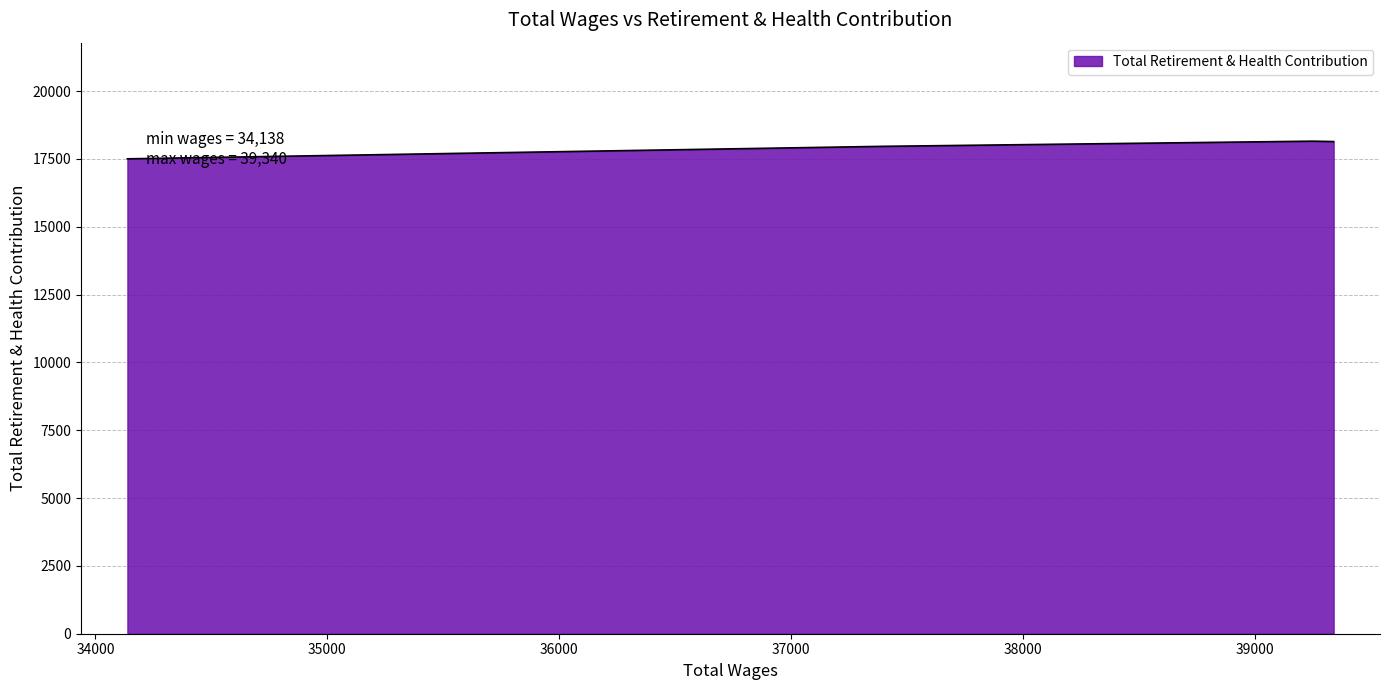

How many interior local peaks (higher than both neighbors) does the data have?

1